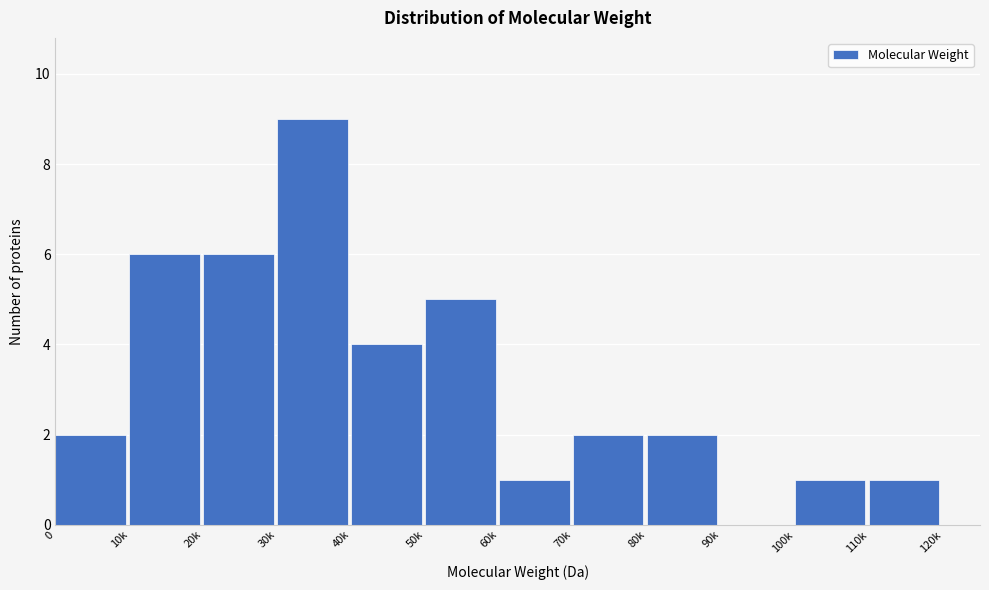

Reading left to right, what are all the values shown in this chart?

0=2	10k=6	20k=6	30k=9	40k=4	50k=5	60k=1	70k=2	80k=2	90k=0	100k=1	110k=1